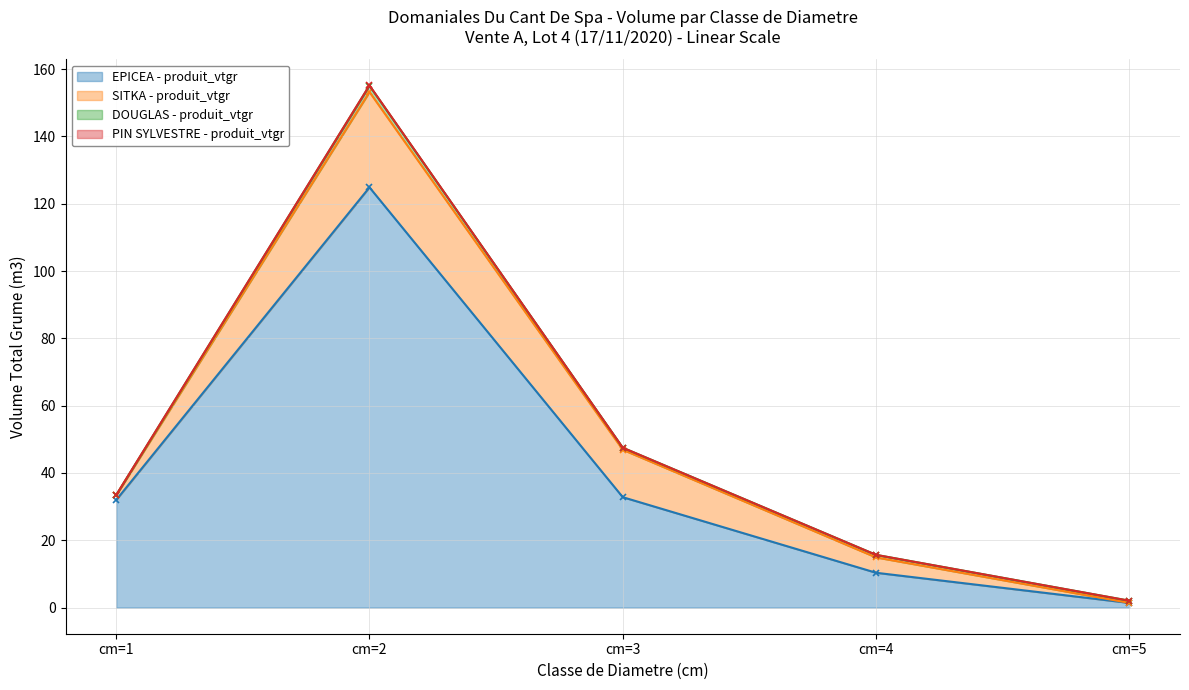

Which series has the largest total across all categories?

EPICEA - produit_vtgr